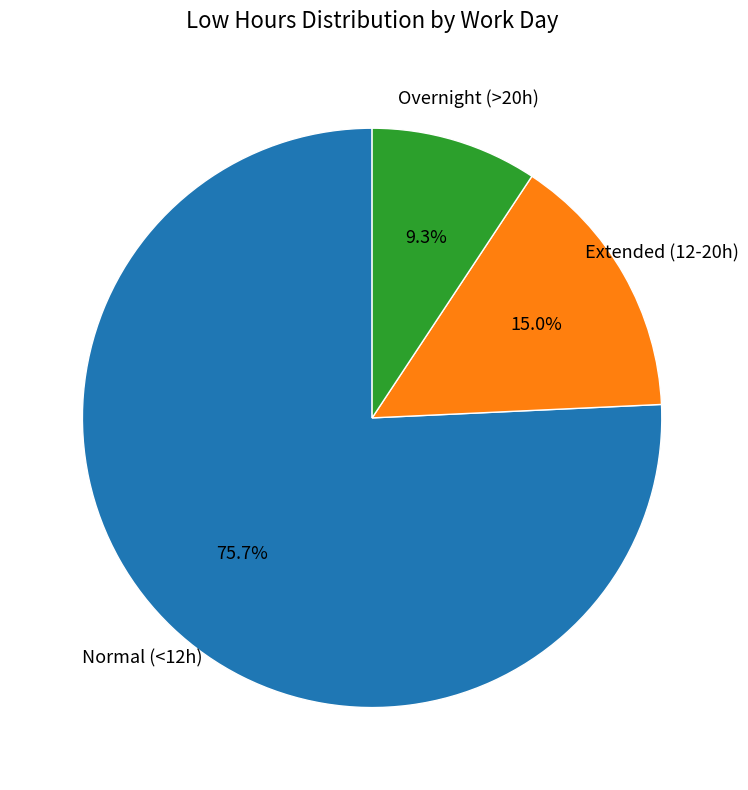

Does any single category account for the majority?

Yes